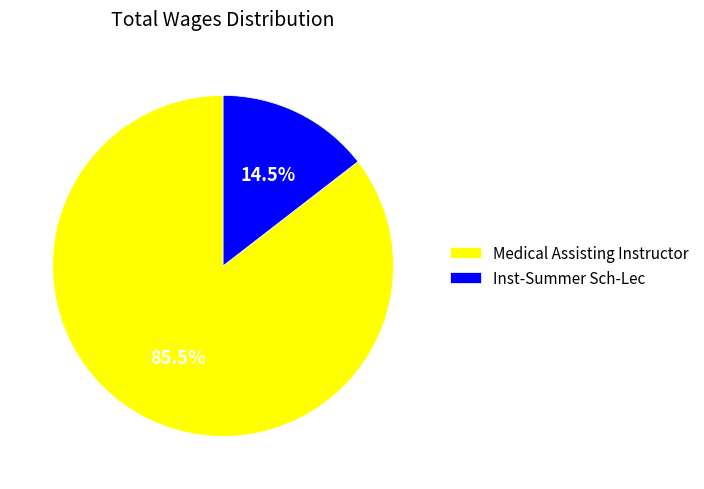

Does Medical Assisting Instructor account for over 50% of the chart?

Yes